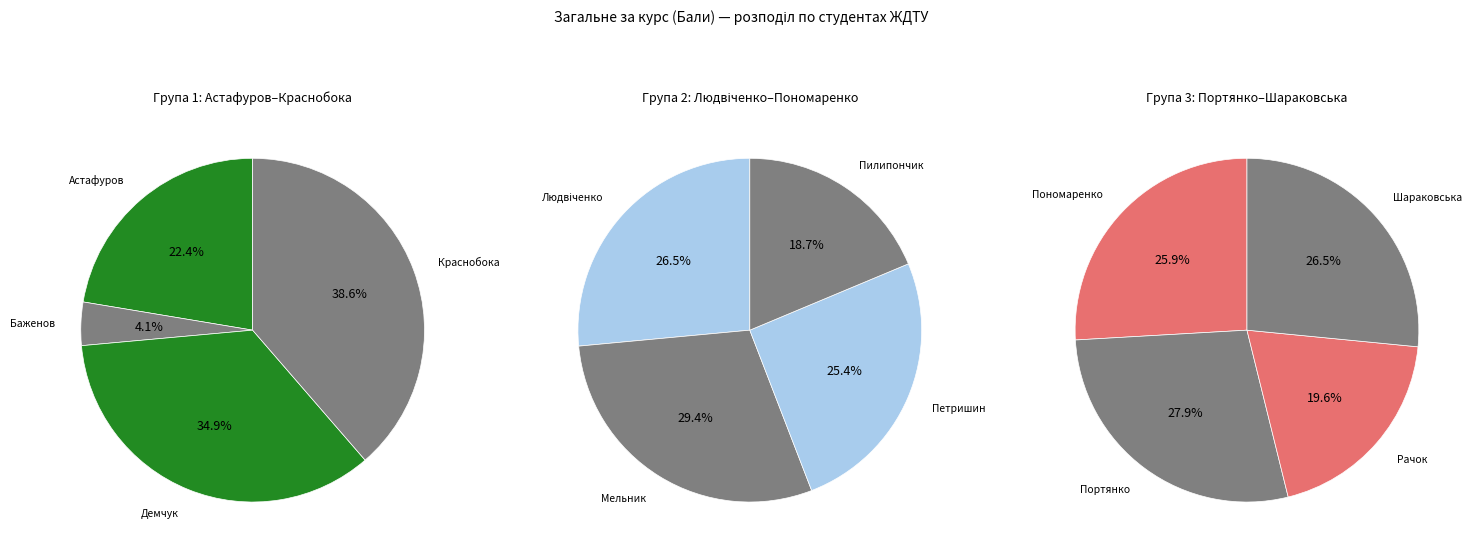

Which category has the biggest portion of the pie?

Краснобока